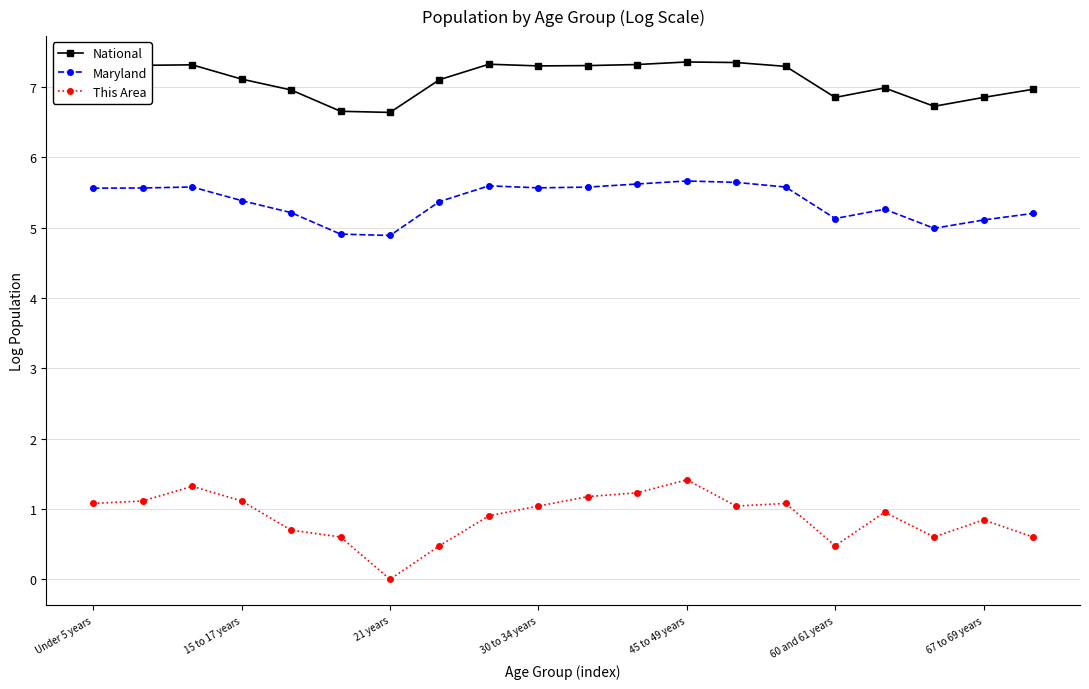

Rank the series by their average value, from lowest to highest.

This Area, Maryland, National